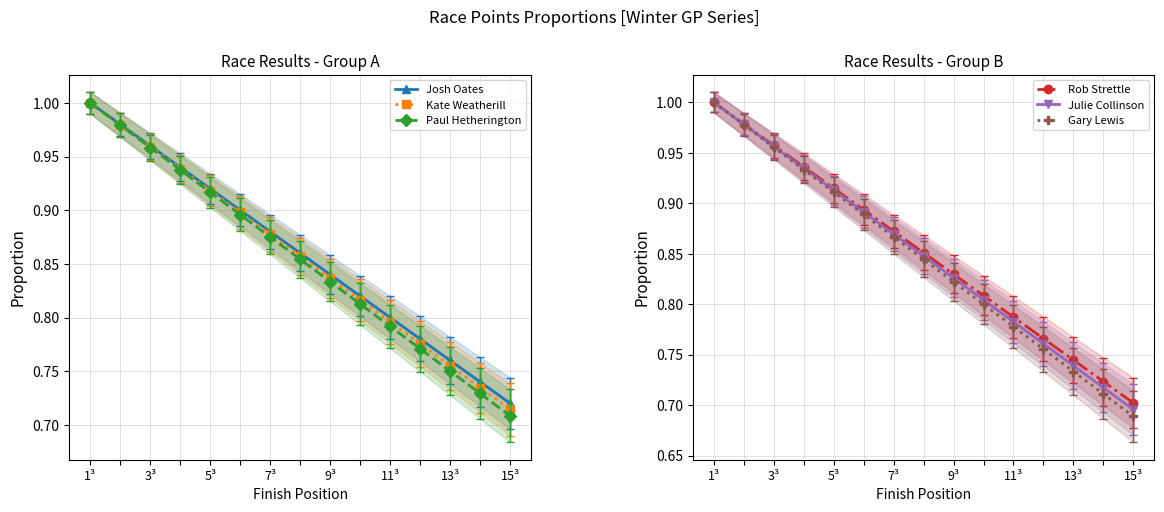

At which label is Josh Oates closest to 0?

15³